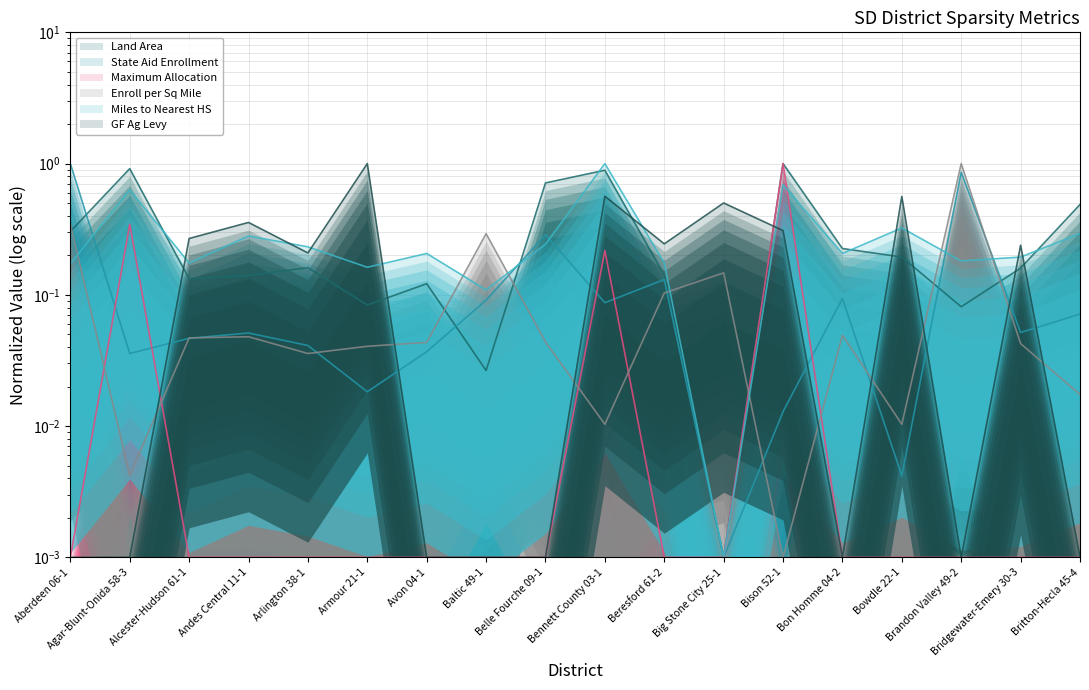

How many lines are shown in the chart?

6